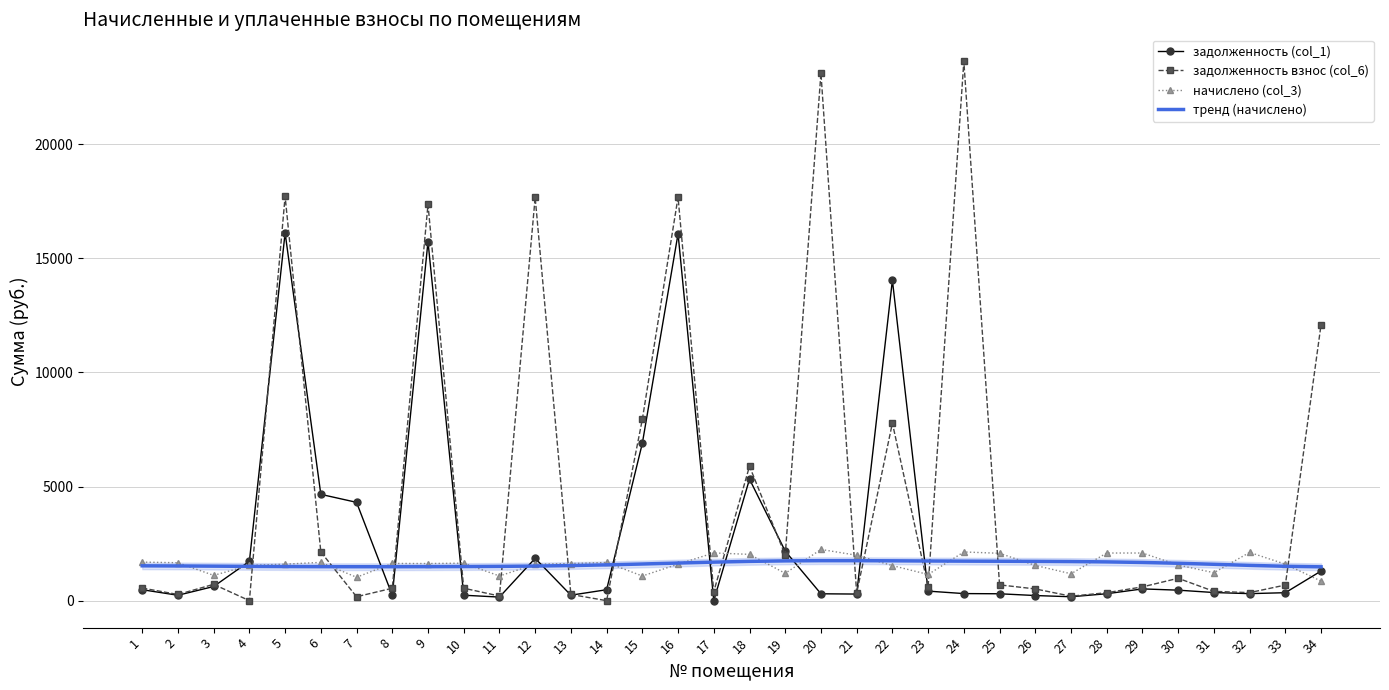

How many intersections are there between начислено (col_3) and задолженность (col_1)?

13